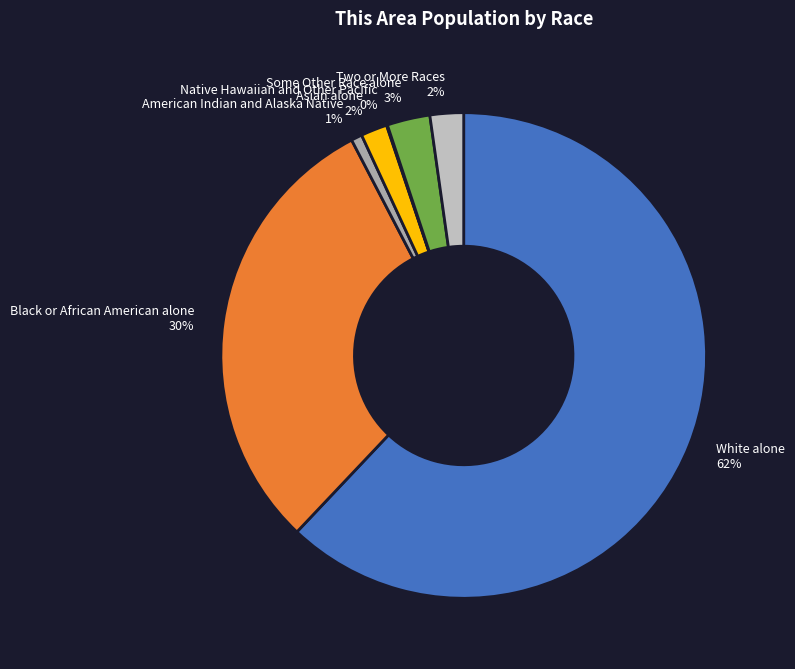

Is Some Other Race alone the majority of the pie?

No